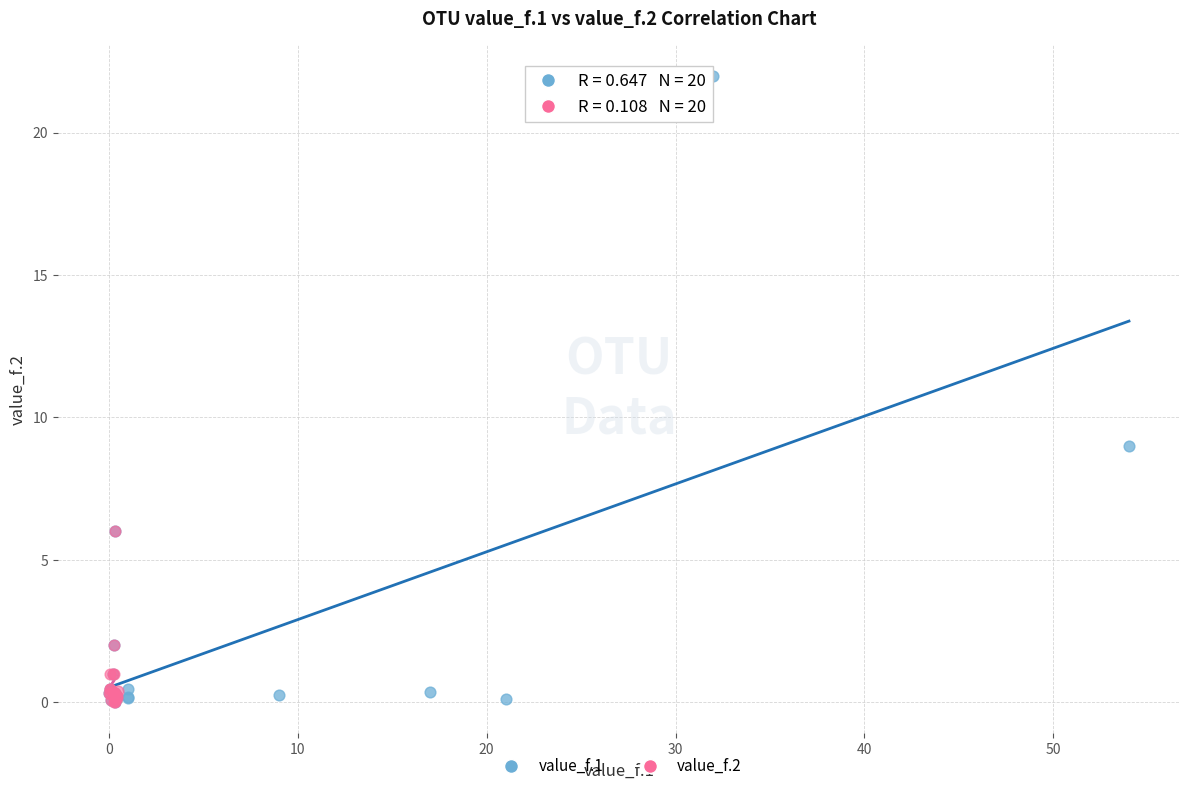

What are all the series names shown in the legend?

value_f.1, value_f.2